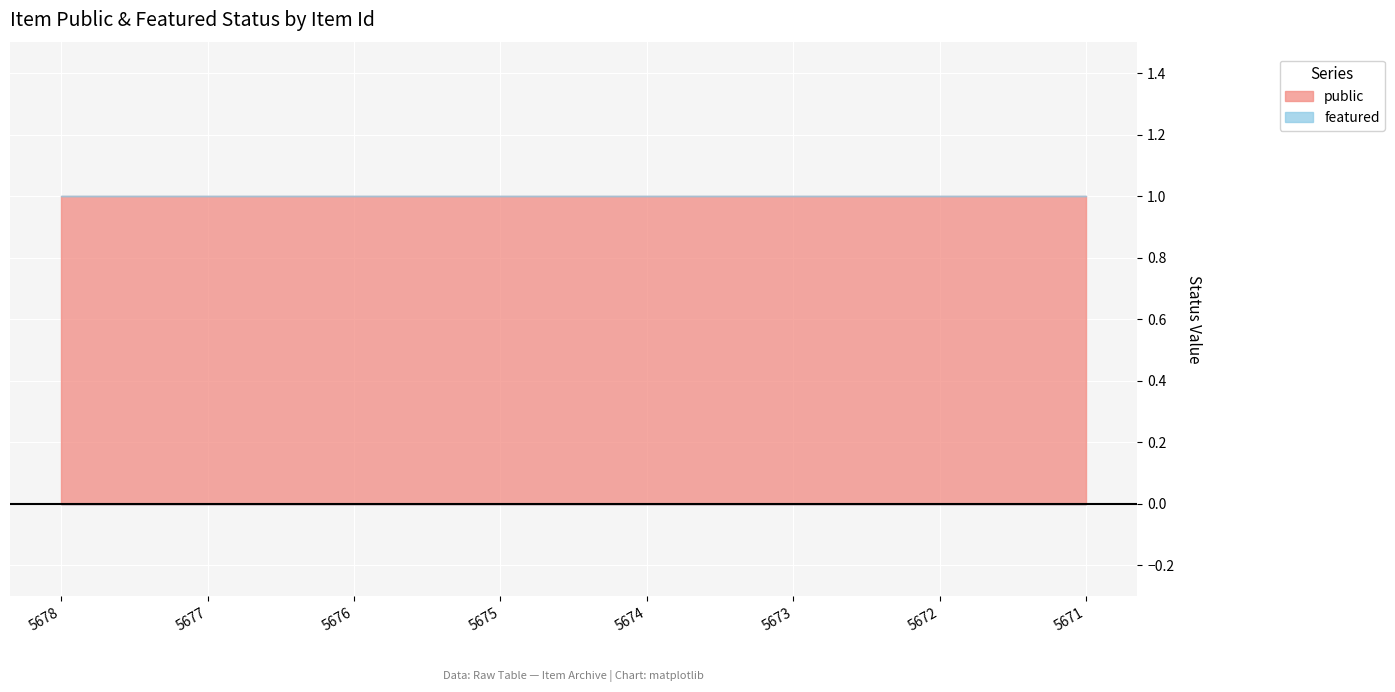

Is the value of featured at 5676 greater than the value of public at 5674?

No